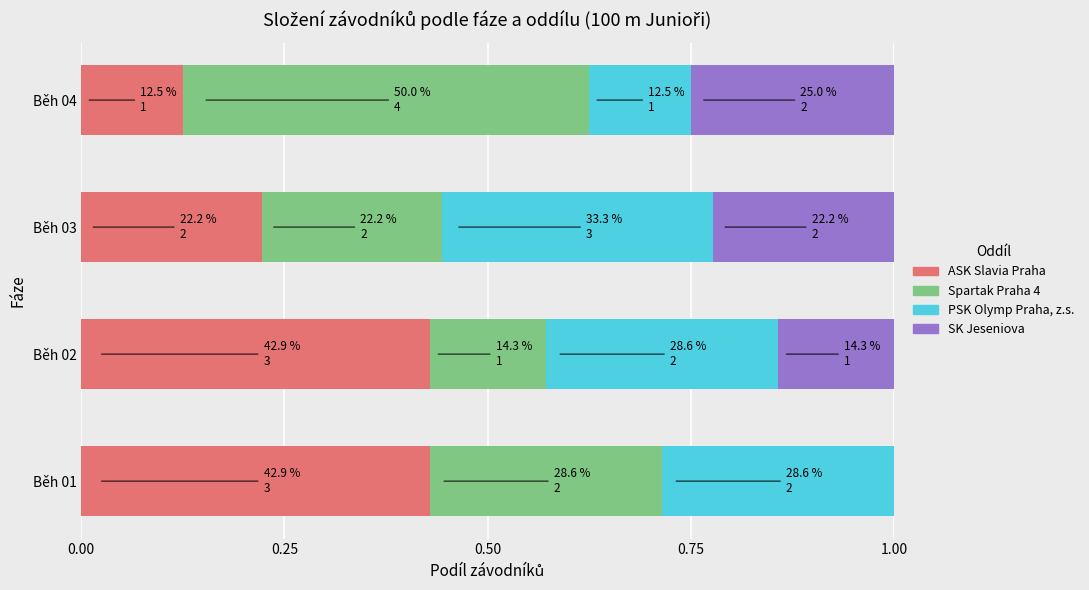

The value of ASK Slavia Praha at Běh 01 is 0.6. True or false?

False